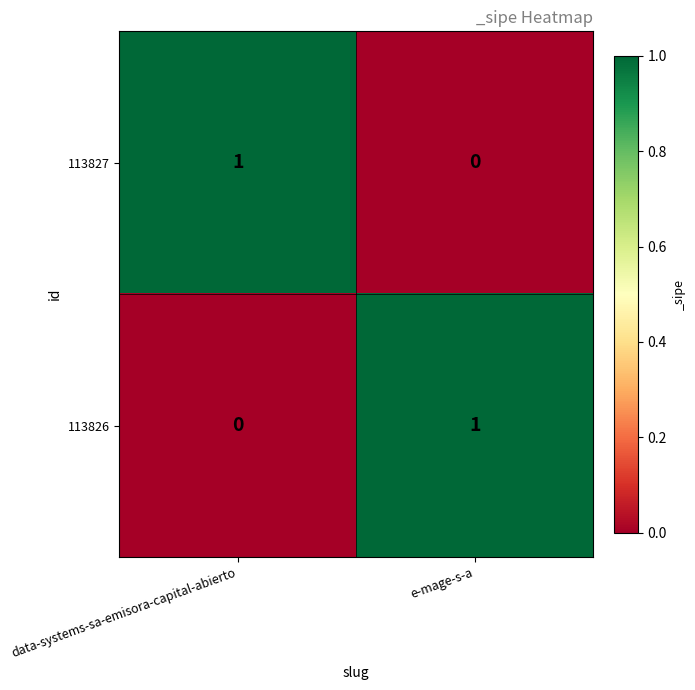

The 113827 series shows 0 at e-mage-s-a. True or false?

True